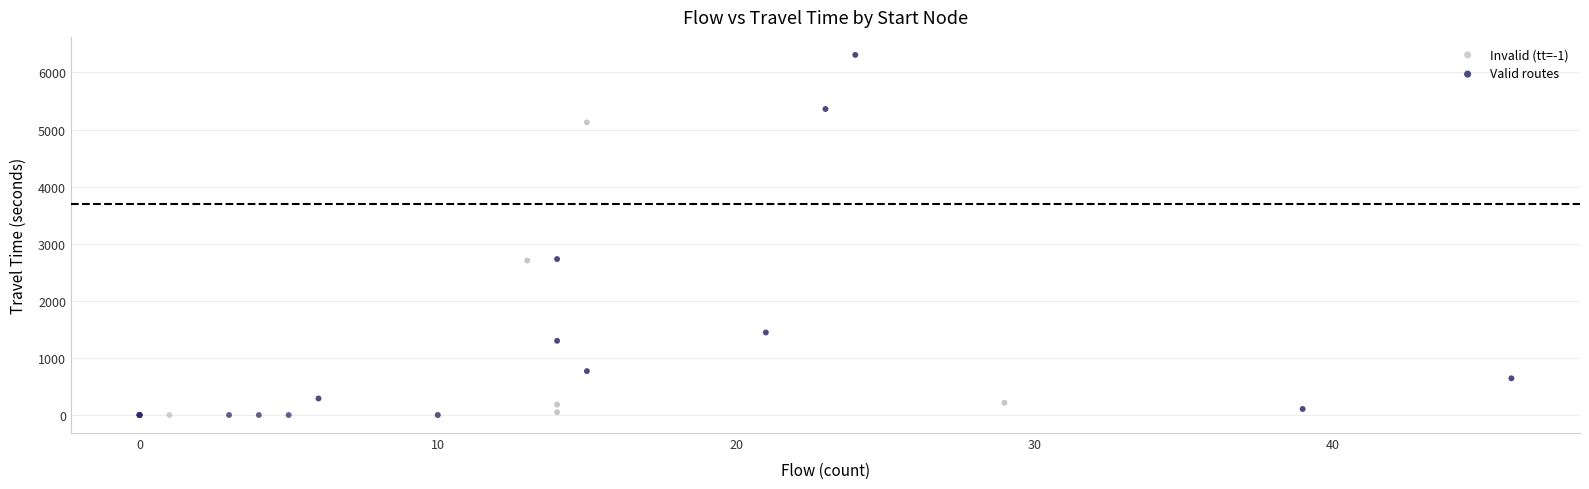

Which series reaches the maximum Y coordinate?

Valid routes